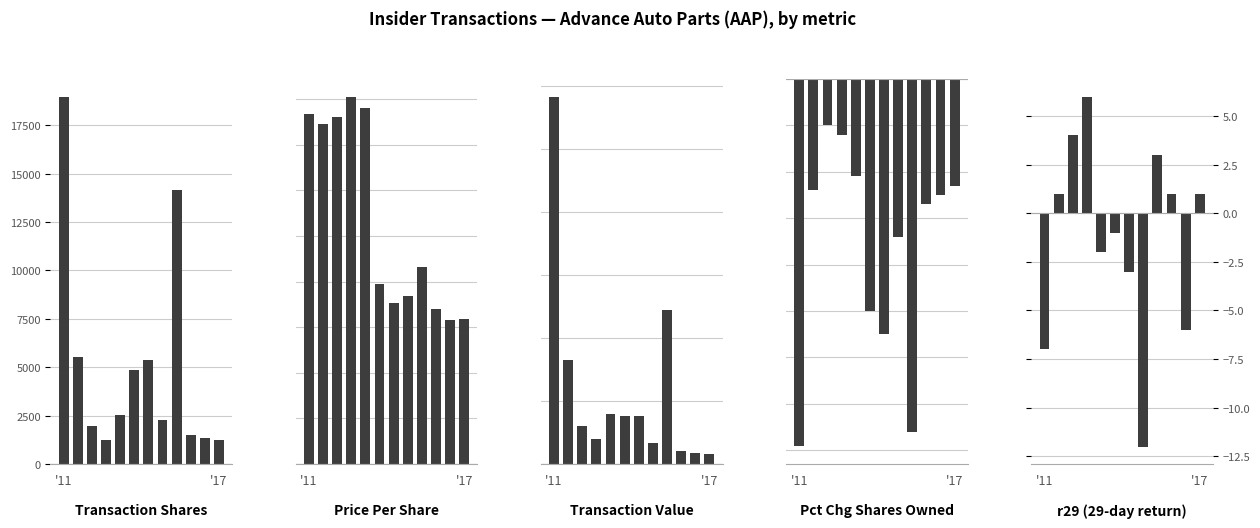

What is the sum of the transactionPricePerShare values at 9 and 10?

130.8